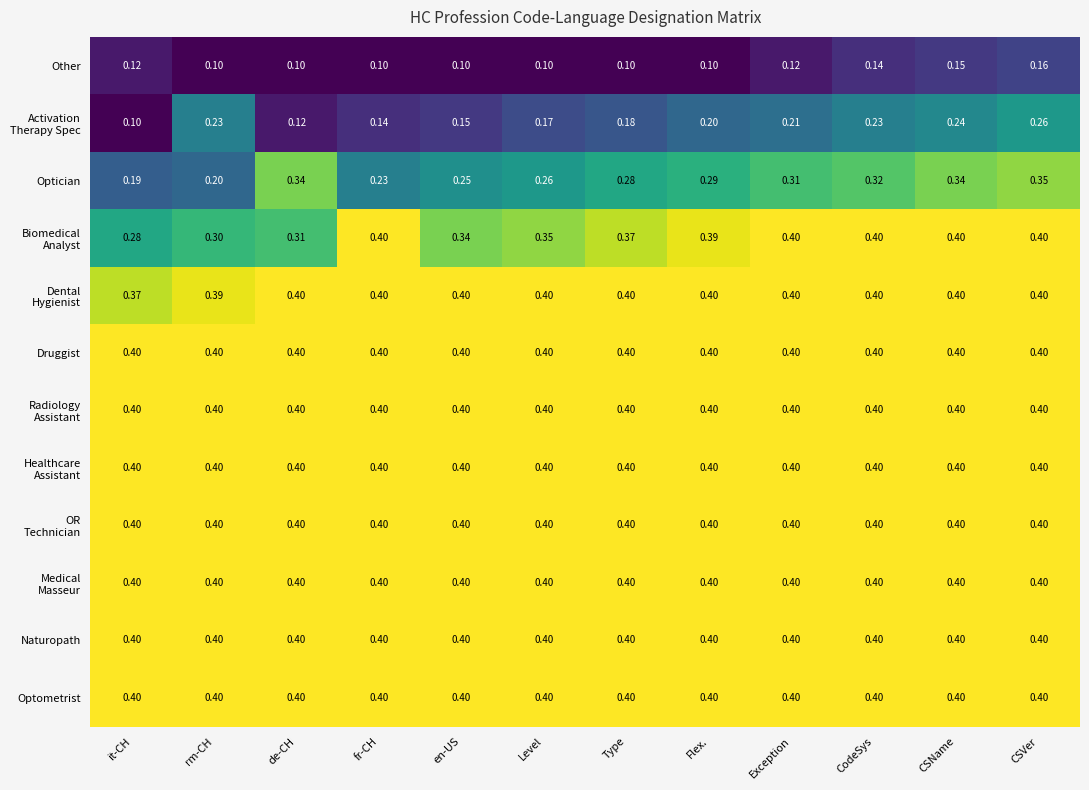

Where is Optician nearest to the value 0?

it-CH